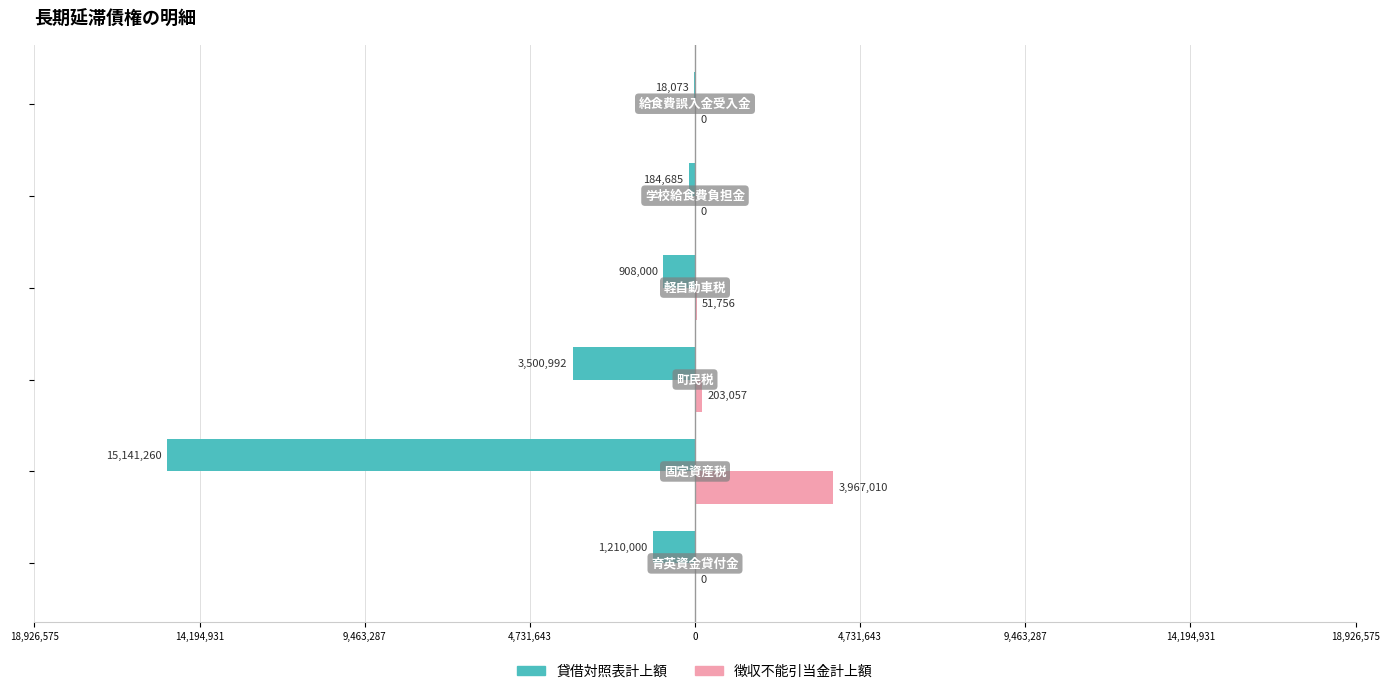

What is the average value of the 貸借対照表計上額 series?

-3493835